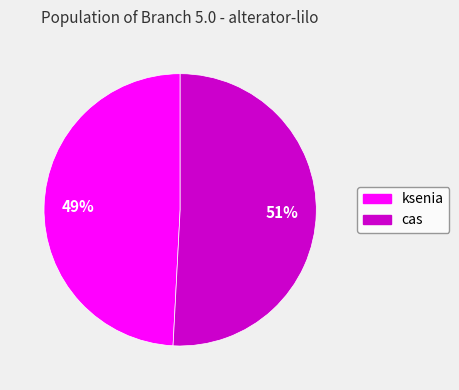

To the nearest percent, what is the average slice percentage?

50%